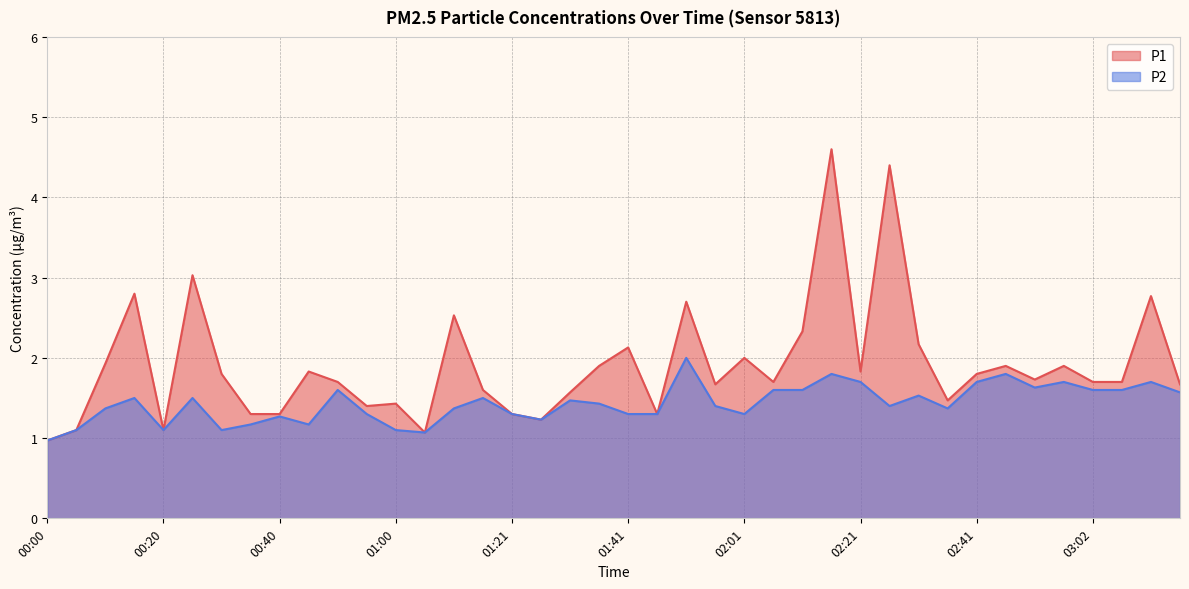

What is the sum of all P2 values?

57.2